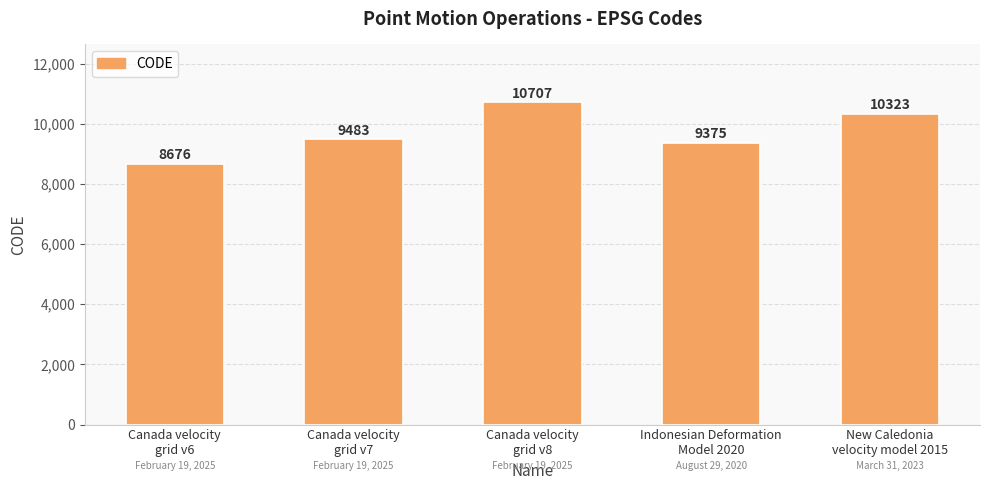

What is the change in value from Canada velocity
grid v6 to Canada velocity
grid v8?

+2031